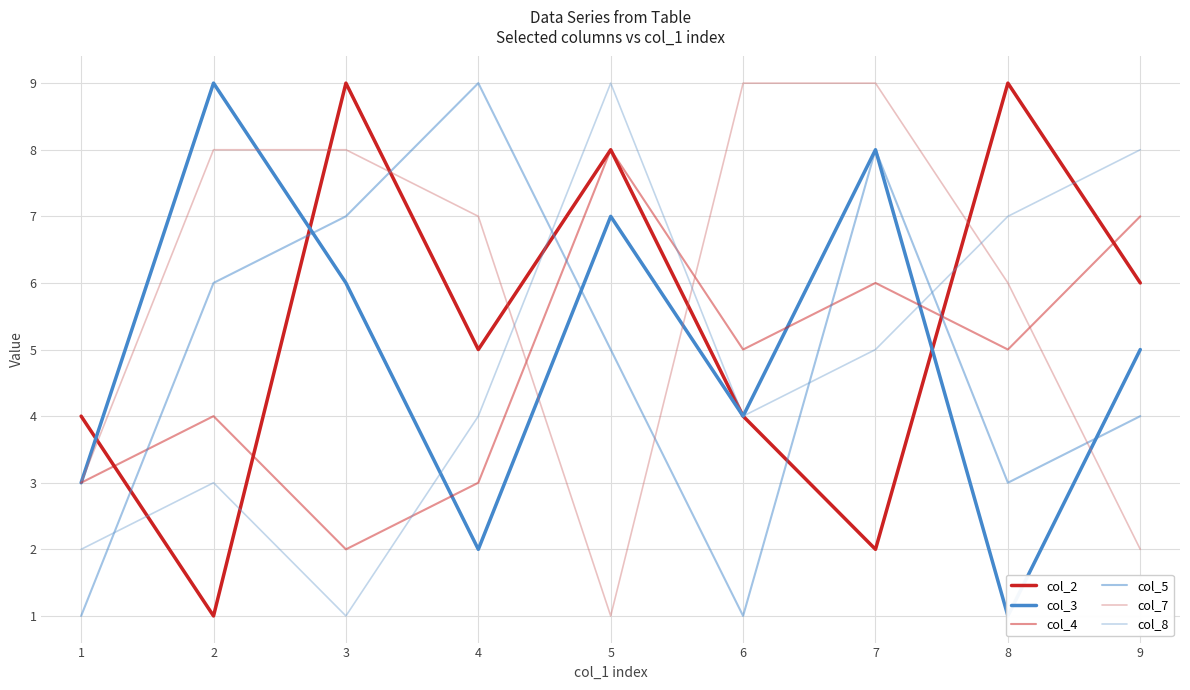

Which label corresponds to the largest value in the chart?

3